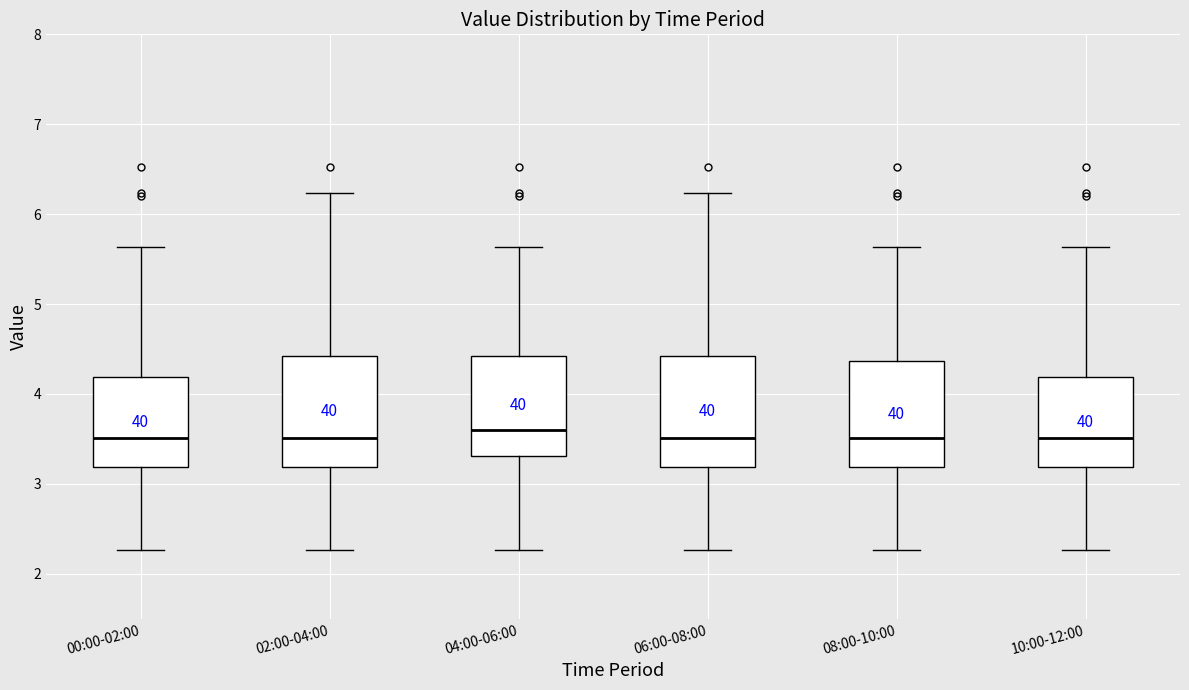

Where does the upper whisker of the box for 00:00-02:00 end on the y-axis? The values are not printed on the chart, so give them approximately, as read against the axis.

5.6